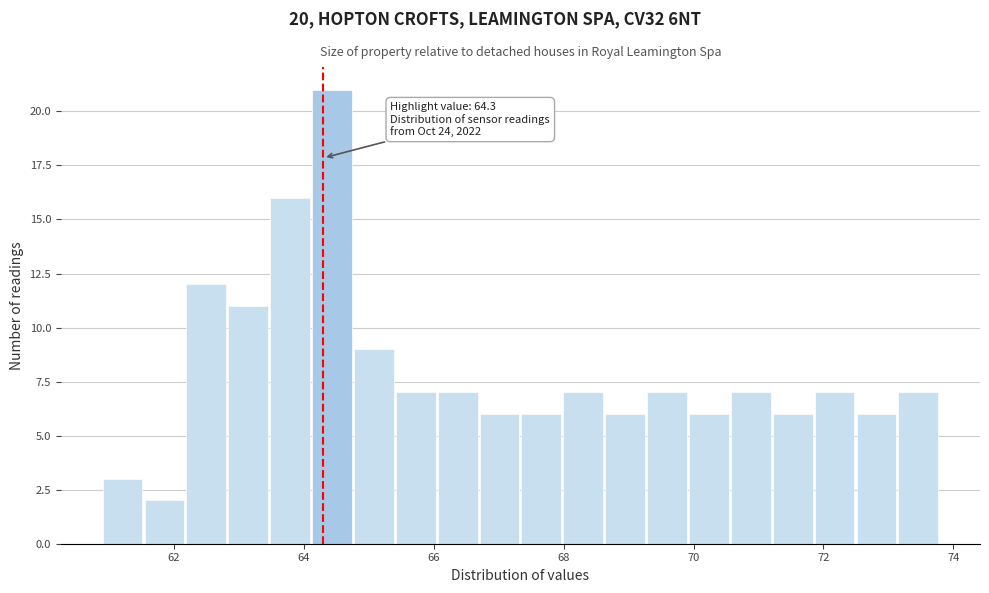

Around what value on the x-axis is the tallest bar? Give the approximate position of its centre, as read against the axis.

64.4